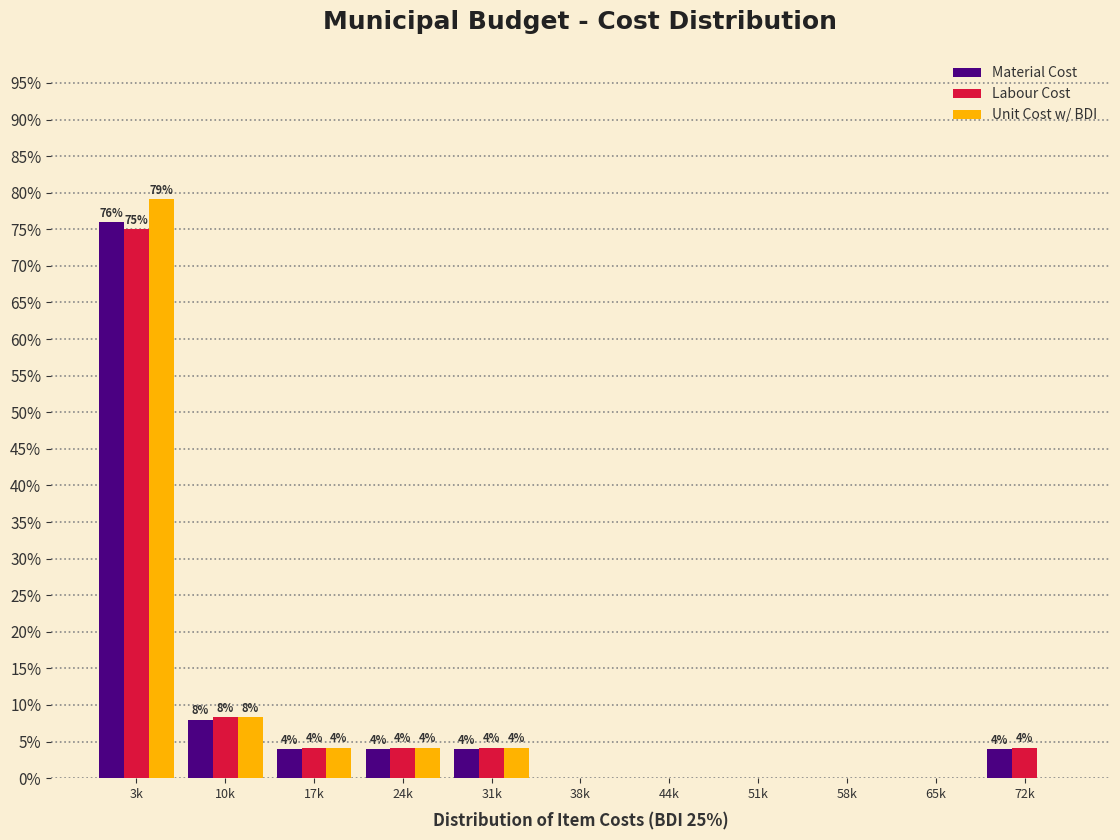

Where does the Labour Cost series first go above 4?

3k